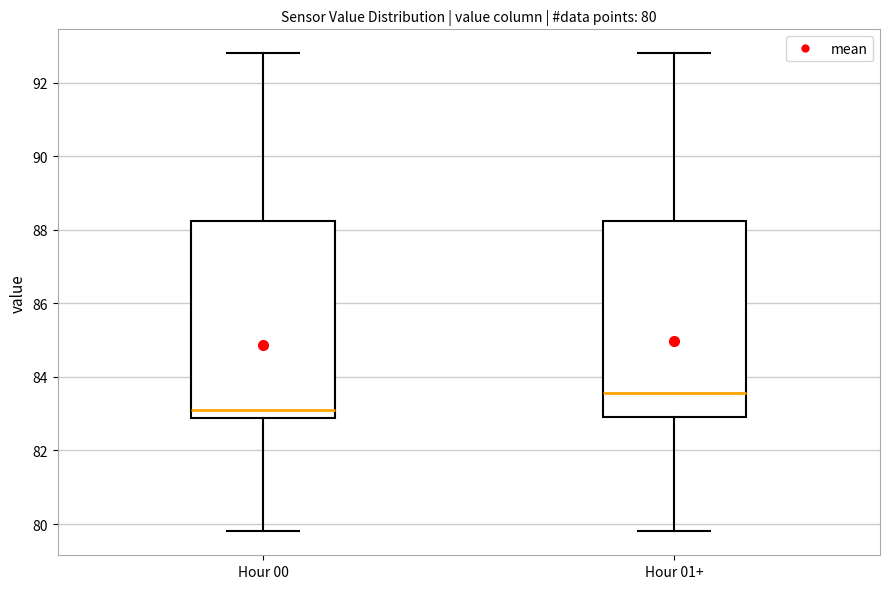

Which box has the lowest median line?

Hour 00